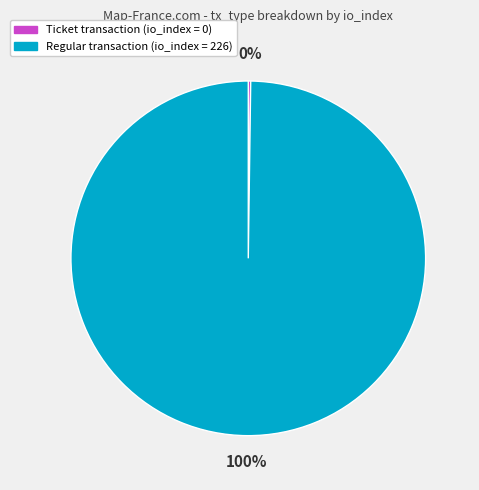

To the nearest percent, what is the difference between the largest and smallest slice percentages?

100%